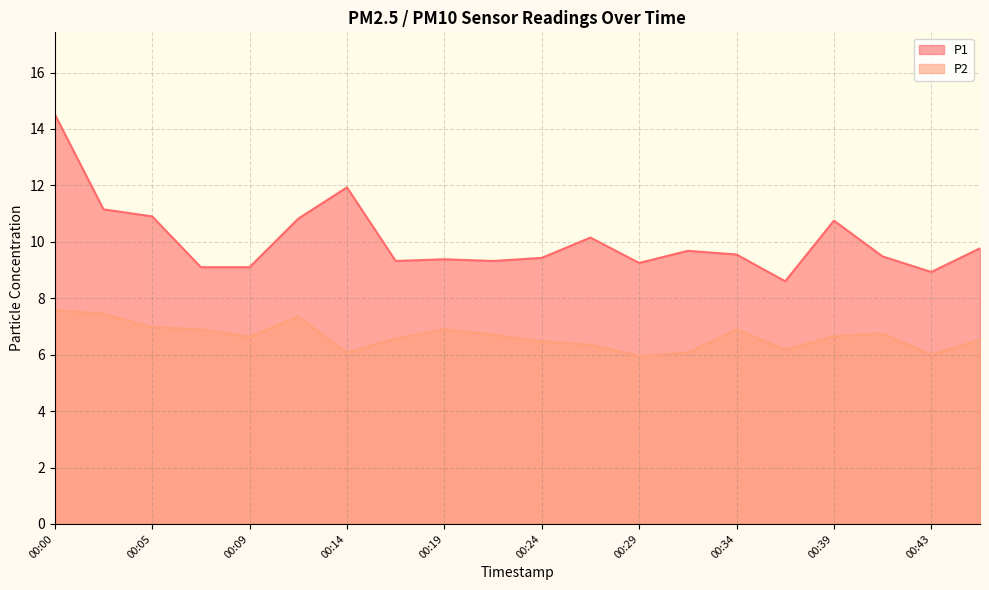

At which label does P2 first exceed 6?

00:00